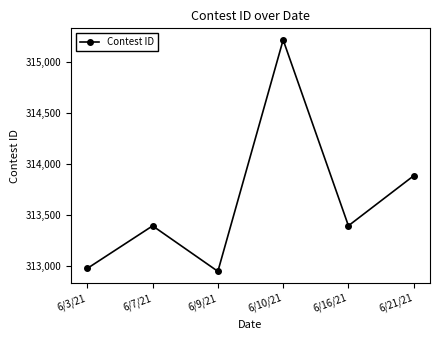

How many data points are less than 313396?

3